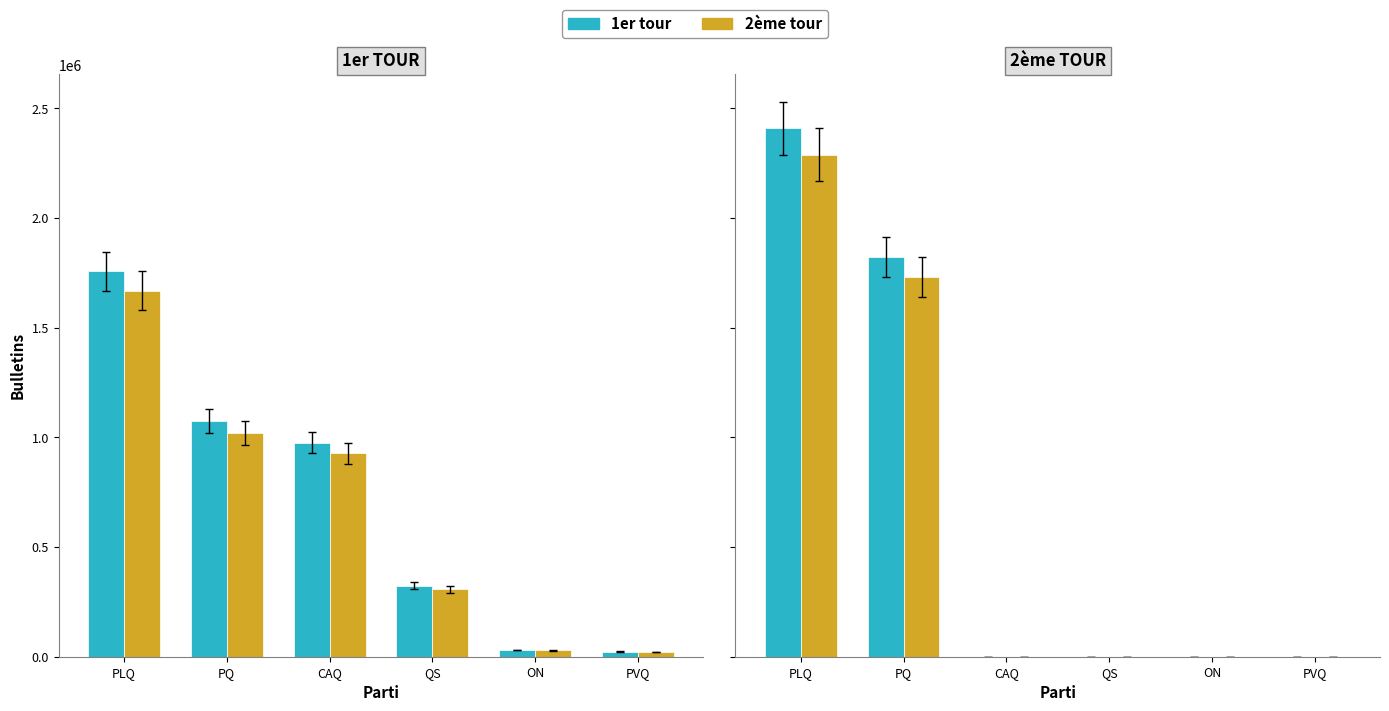

Reading right to left, extract all data points from this chart.

1er tour: 0.0	0.0	0.0	0.0	1823448.0	2408813.0
2ème tour: 0.0	0.0	0.0	0.0	1732275.6	2288372.4